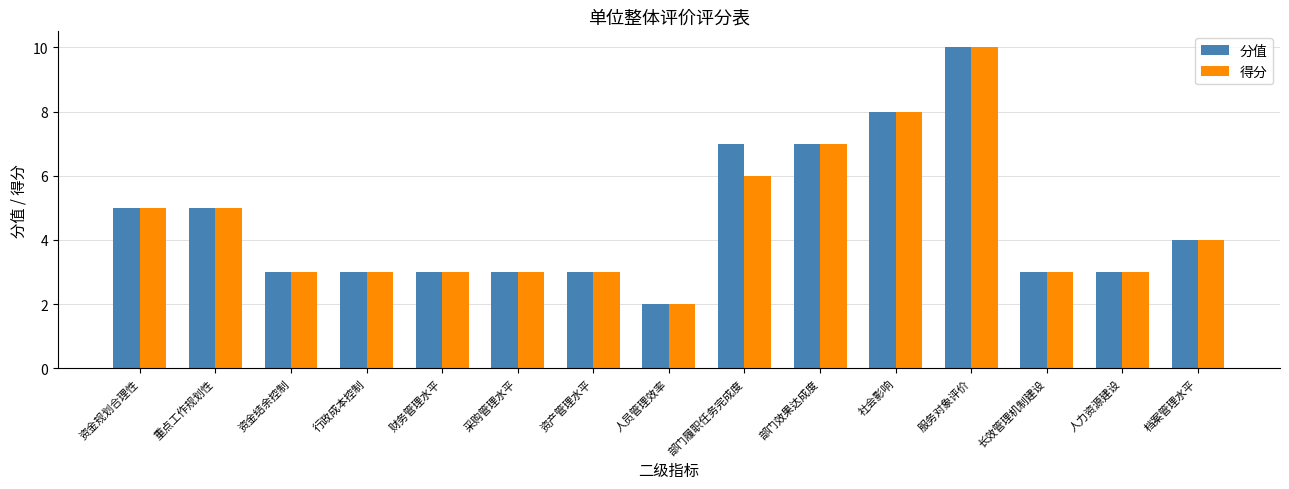

At which category is the sum across all series the highest?

服务对象评价